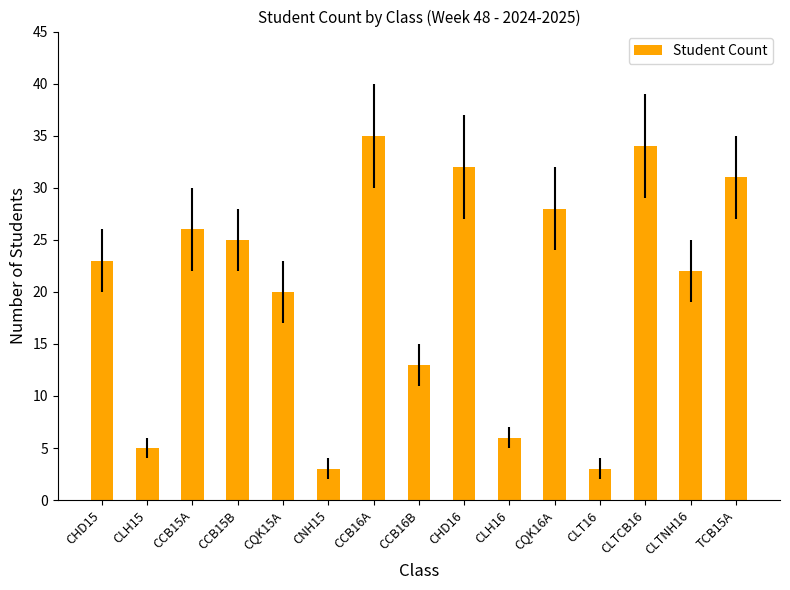

What is the difference between the second highest and second lowest values?

31